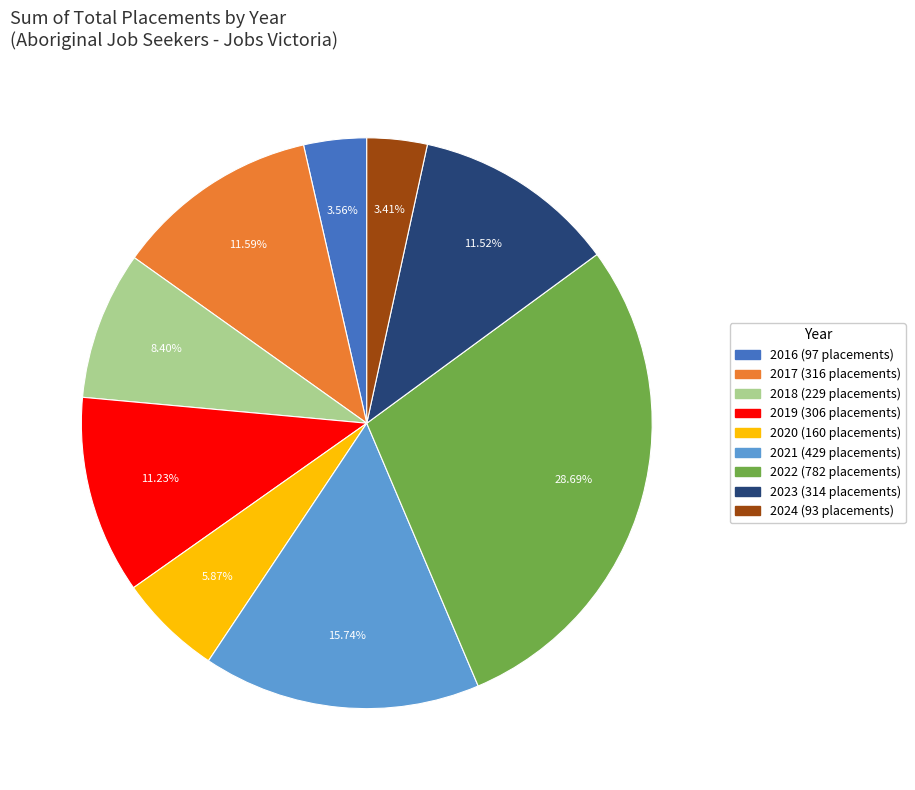

Approximately how many times larger is the value at 2024 compared to 2019?

0.3